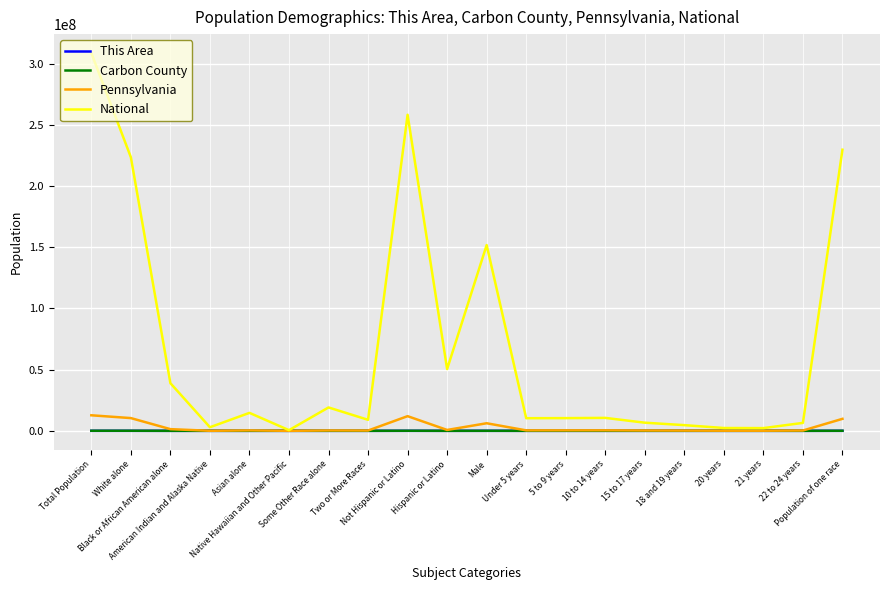

At how many categories does at least one series exceed 185356545?

4